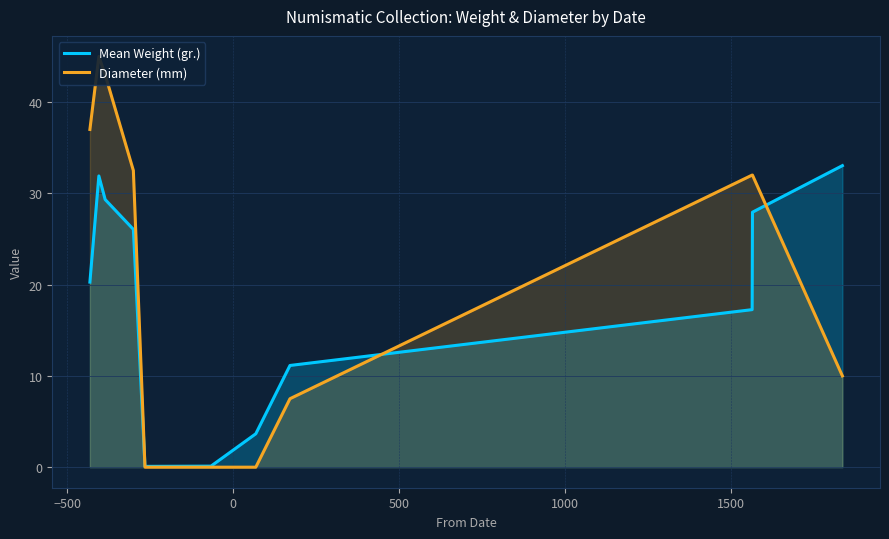

What is the highest value of the Mean Weight (gr.) series?

33.0